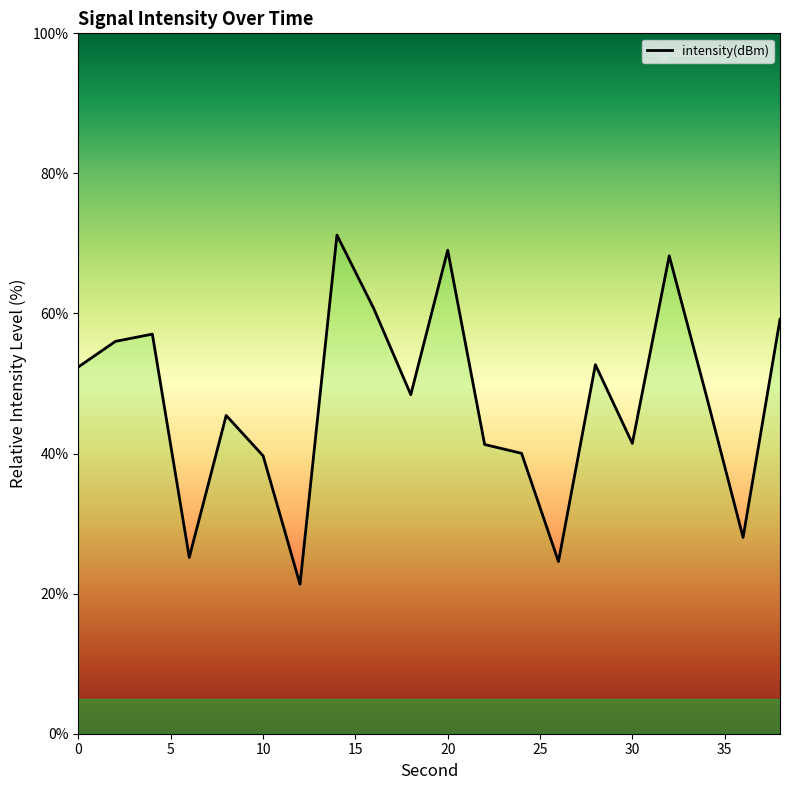

How many values are below 48?

9